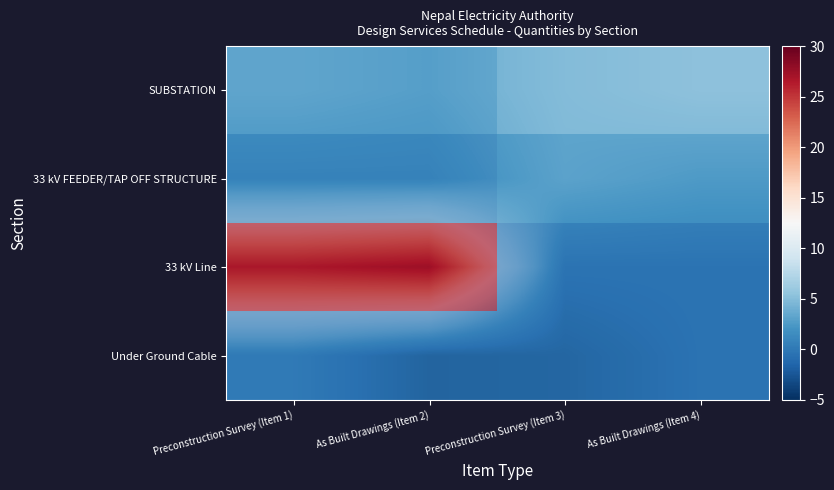

Which series changed the most between As Built Drawings (Item 2) and As Built Drawings (Item 4)?

33 kV Line